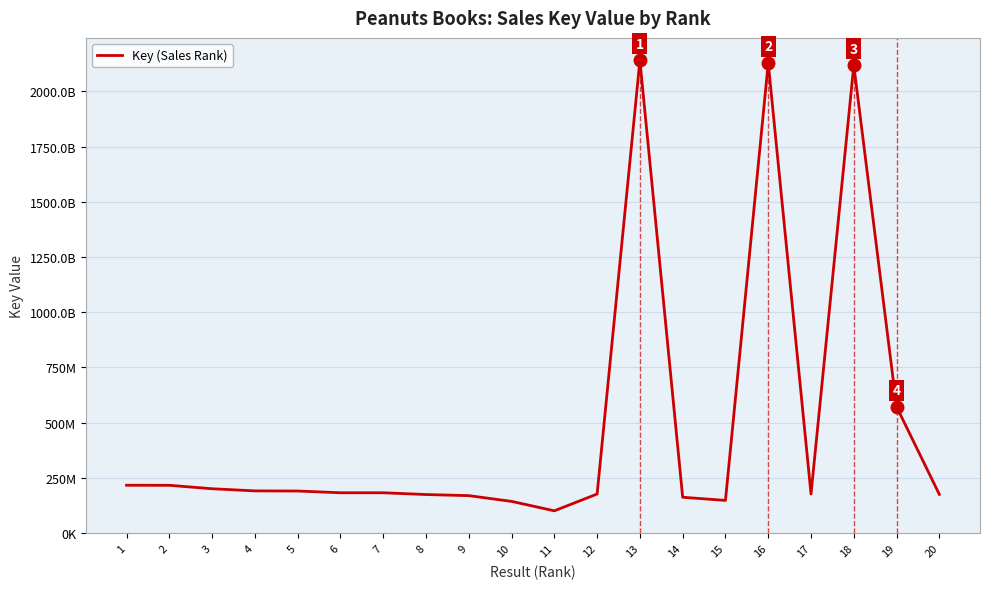

Is this an area chart (filled region under the line)?

No